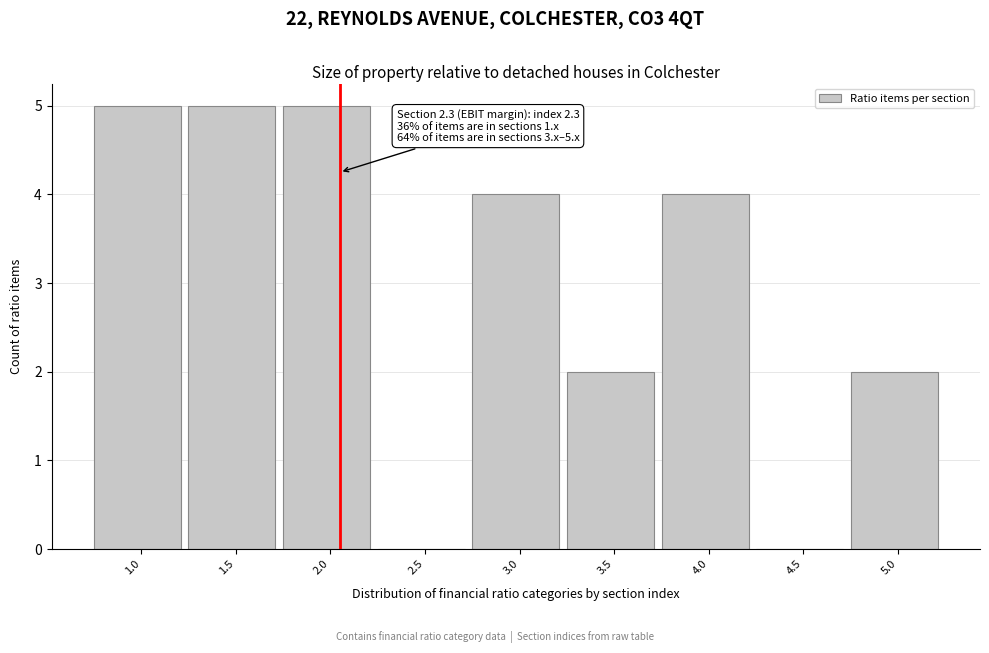

Between 2.0 and 4.5, which is larger?

2.0